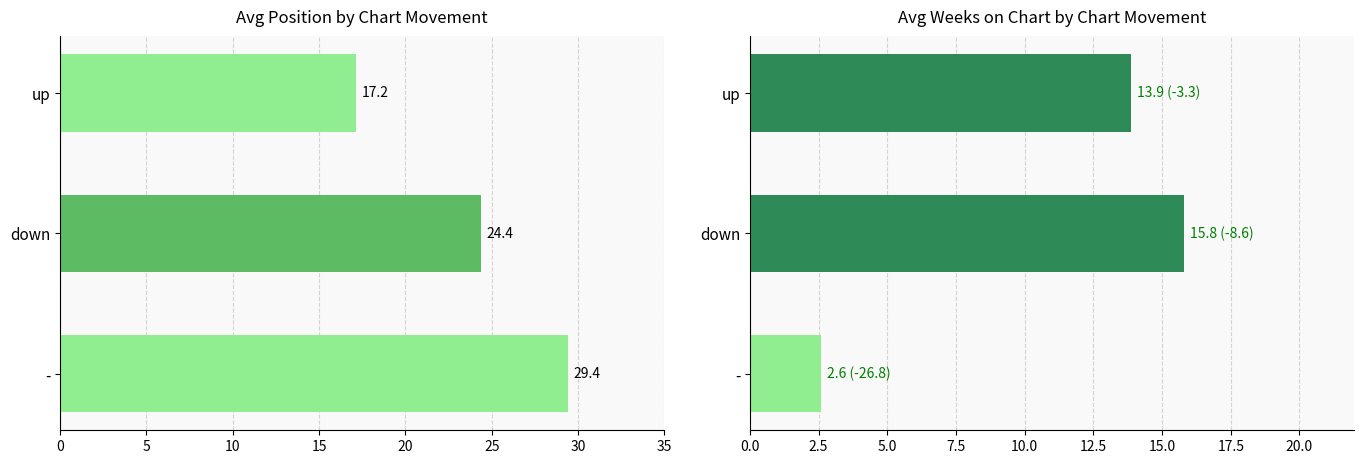

Does the chart contain any negative values?

No